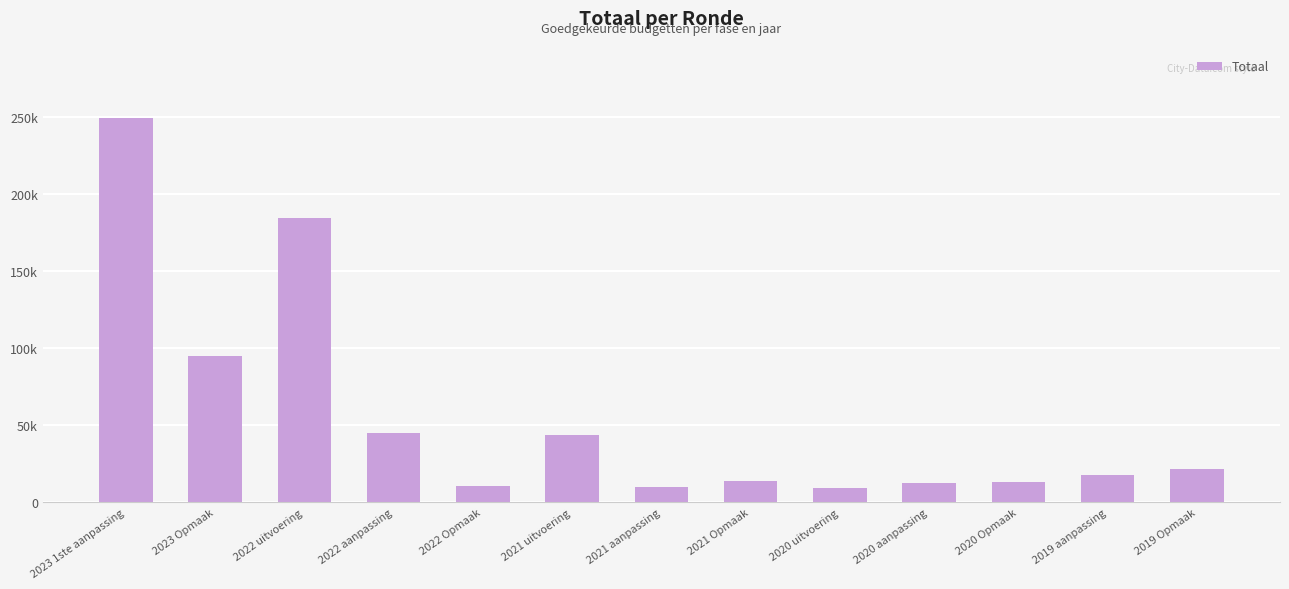

What position from the left is 2020 aanpassing?

10